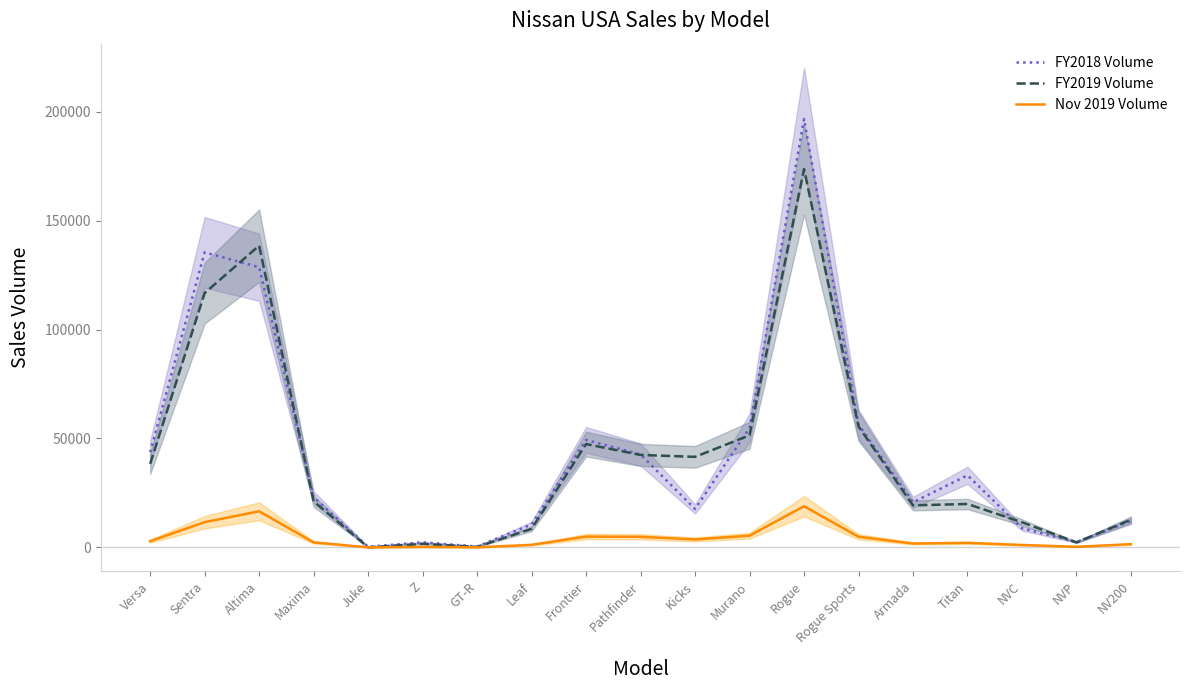

At which category does Nov 2019 Volume reach its first local peak?

Altima